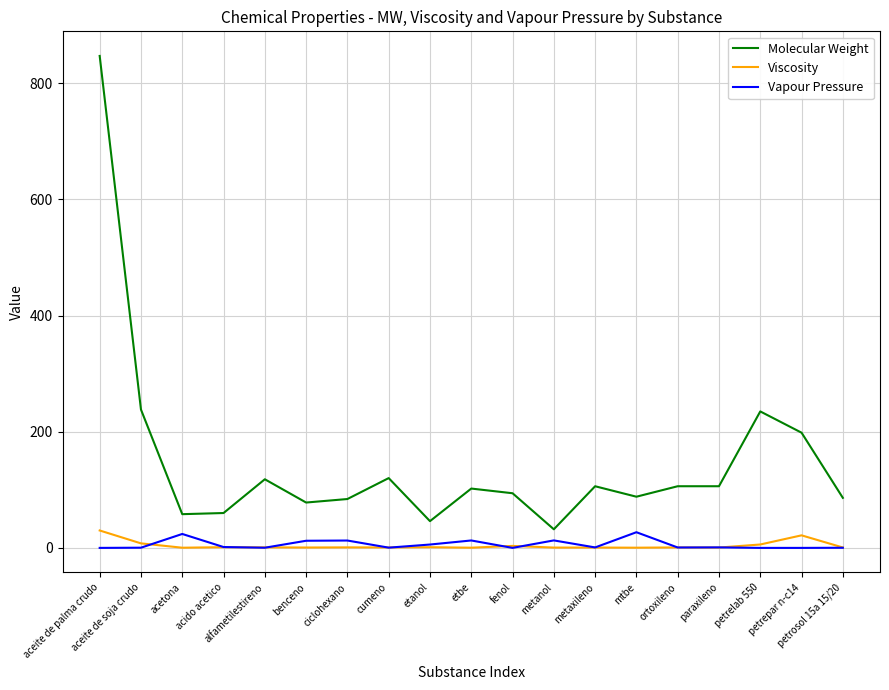

True or false: Viscosity and Molecular Weight intersect in this chart.

False